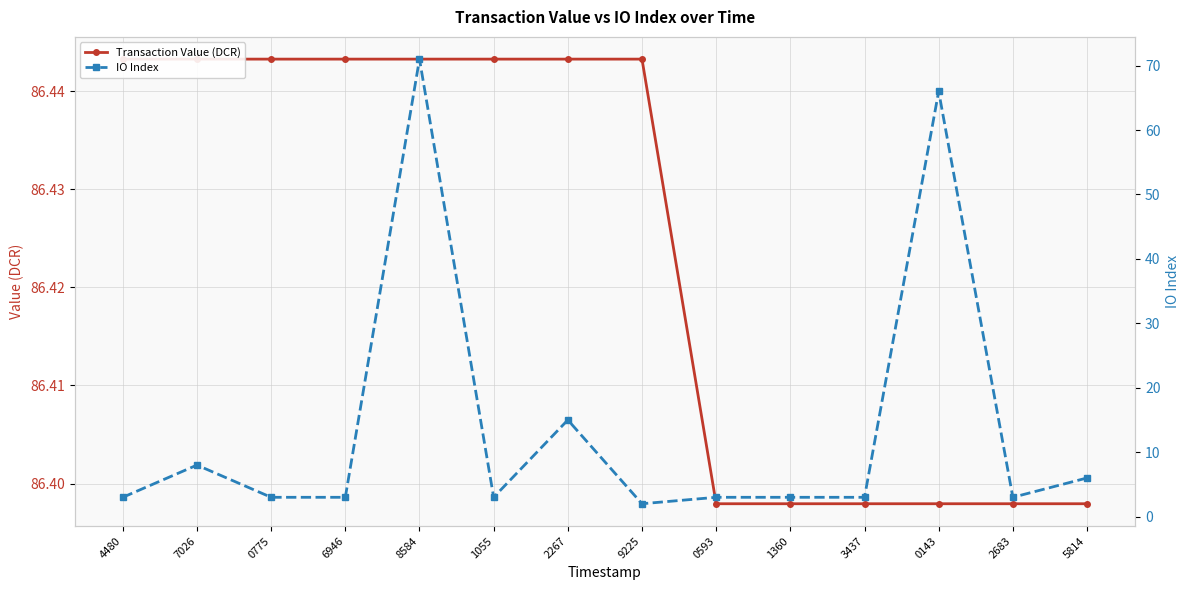

Reading left to right, what are all the values shown in this chart?

Transaction Value (DCR): 86.4	86.4	86.4	86.4	86.4	86.4	86.4	86.4	86.4	86.4	86.4	86.4	86.4	86.4
IO Index: 3.0	8.0	3.0	3.0	71.0	3.0	15.0	2.0	3.0	3.0	3.0	66.0	3.0	6.0